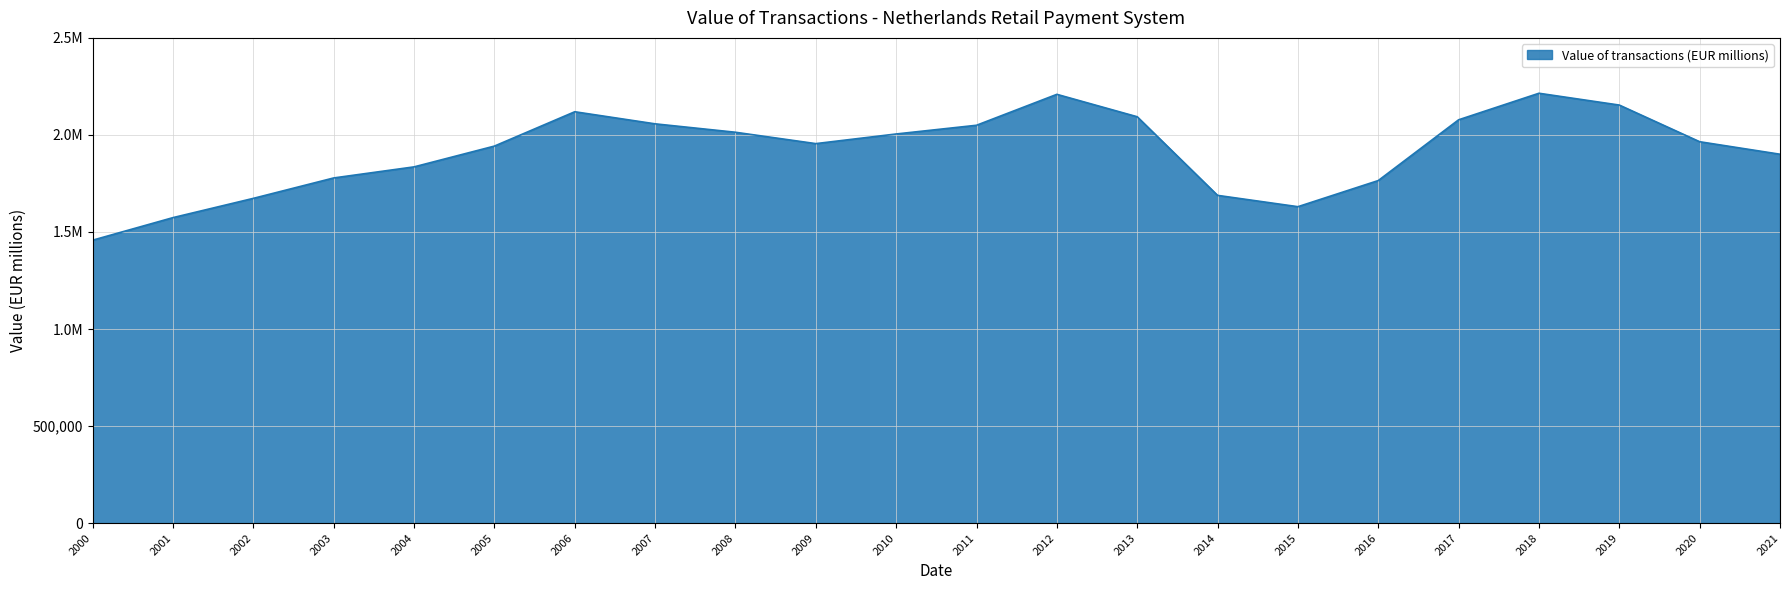

What is the minimum value shown in the chart?

1457850.0